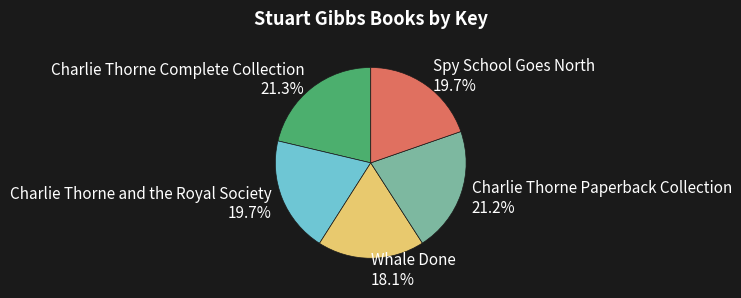

True or false: Charlie Thorne and the Royal Society accounts for 31% of the total.

False